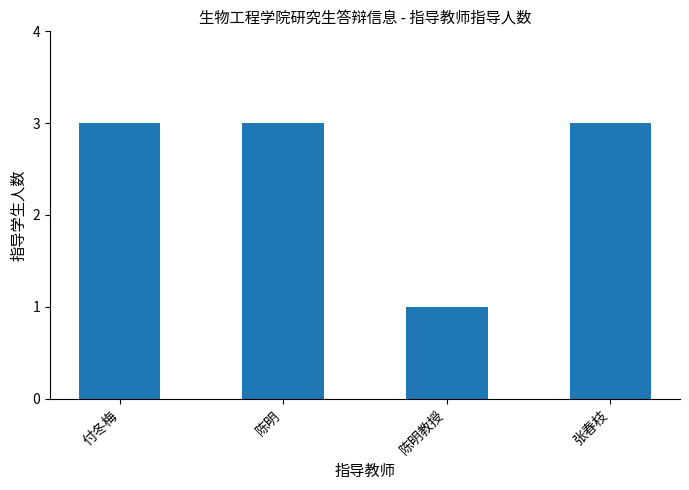

What is the ratio of the value at 张春枝 to the value at 陈明教授?

3.0